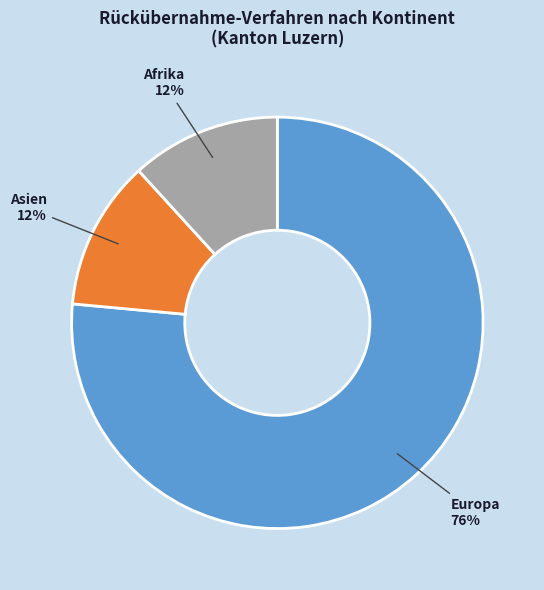

To the nearest percent, what is the average slice percentage?

33%